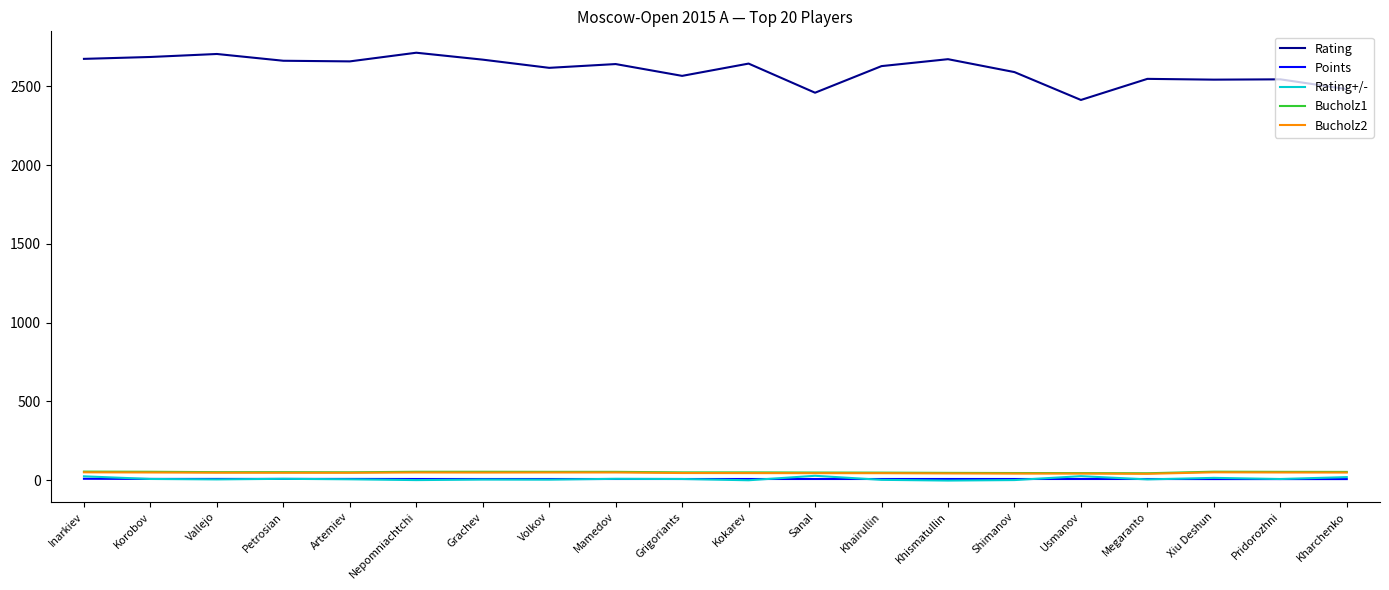

True or false: Rating has a value of 2714.0 at Nepomniachtchi.

True